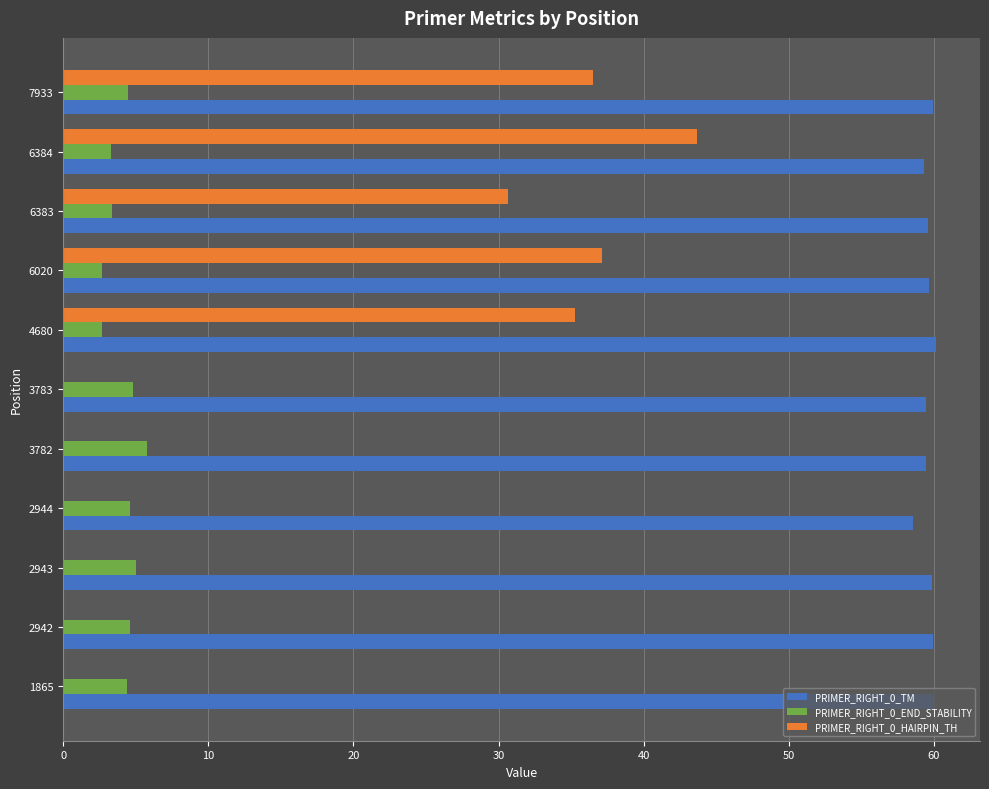

Is it true that PRIMER_RIGHT_0_END_STABILITY equals 8.9 at 2943?

False